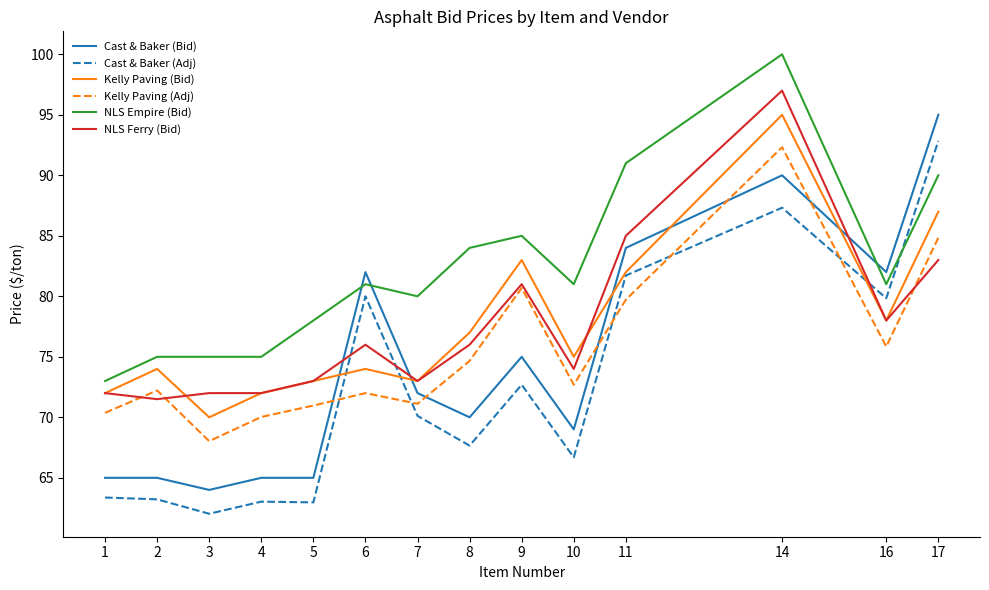

At 17, list the series in order from largest to smallest.

Cast & Baker (Bid), Cast & Baker (Adj), NLS Empire (Bid), Kelly Paving (Bid), Kelly Paving (Adj), NLS Ferry (Bid)